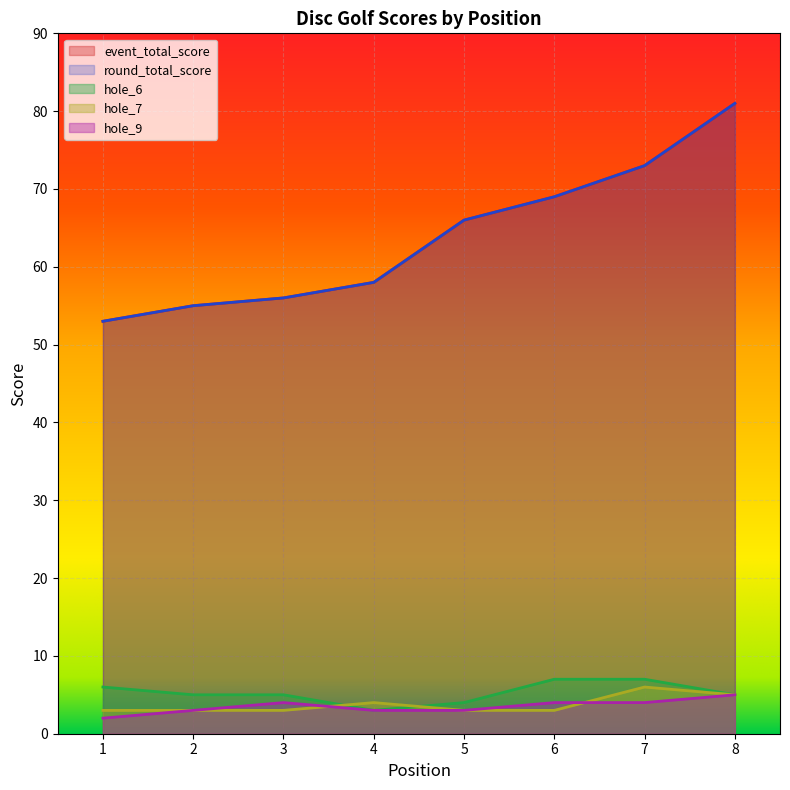

Rank the series by their maximum value, from lowest to highest.

hole_9, hole_7, hole_6, event_total_score, round_total_score